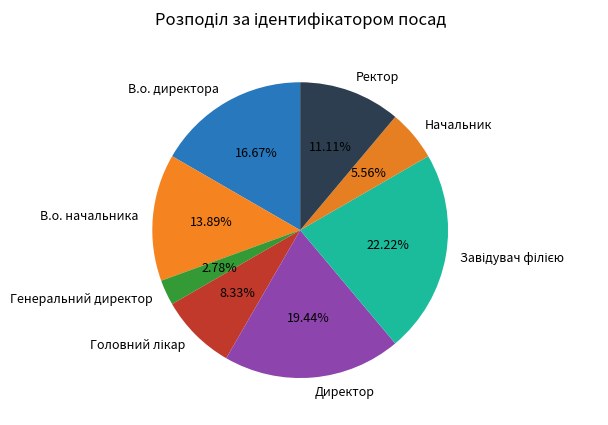

Between В.о. начальника and Ректор, which is larger?

В.о. начальника